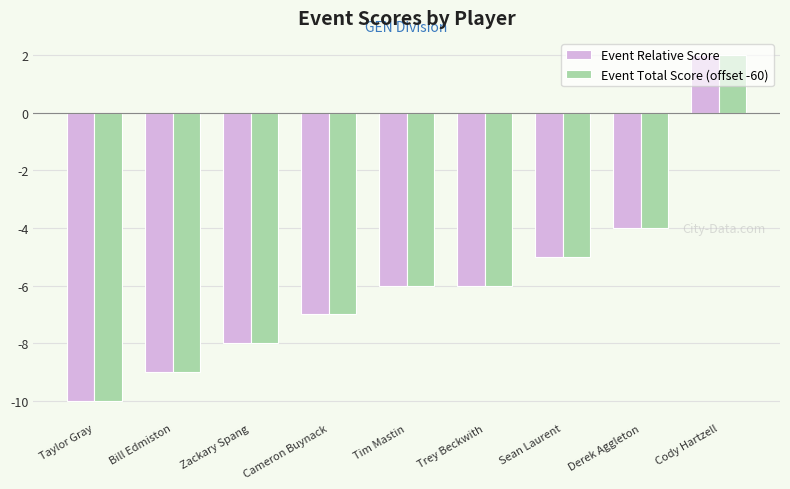

Count the number of categories in the chart.

9